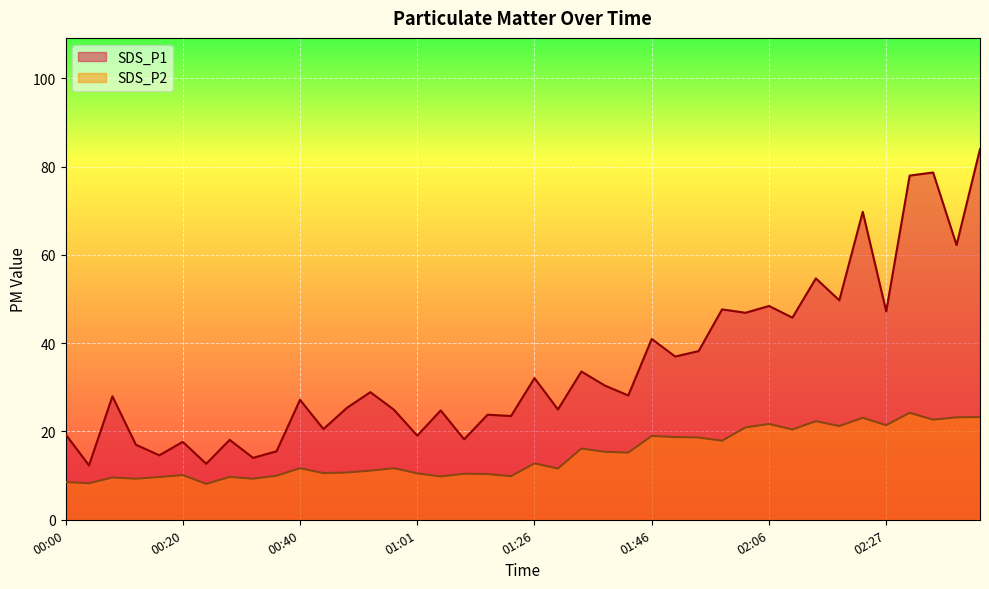

What is the difference between the maximum and minimum values in the SDS_P2 series?

16.1